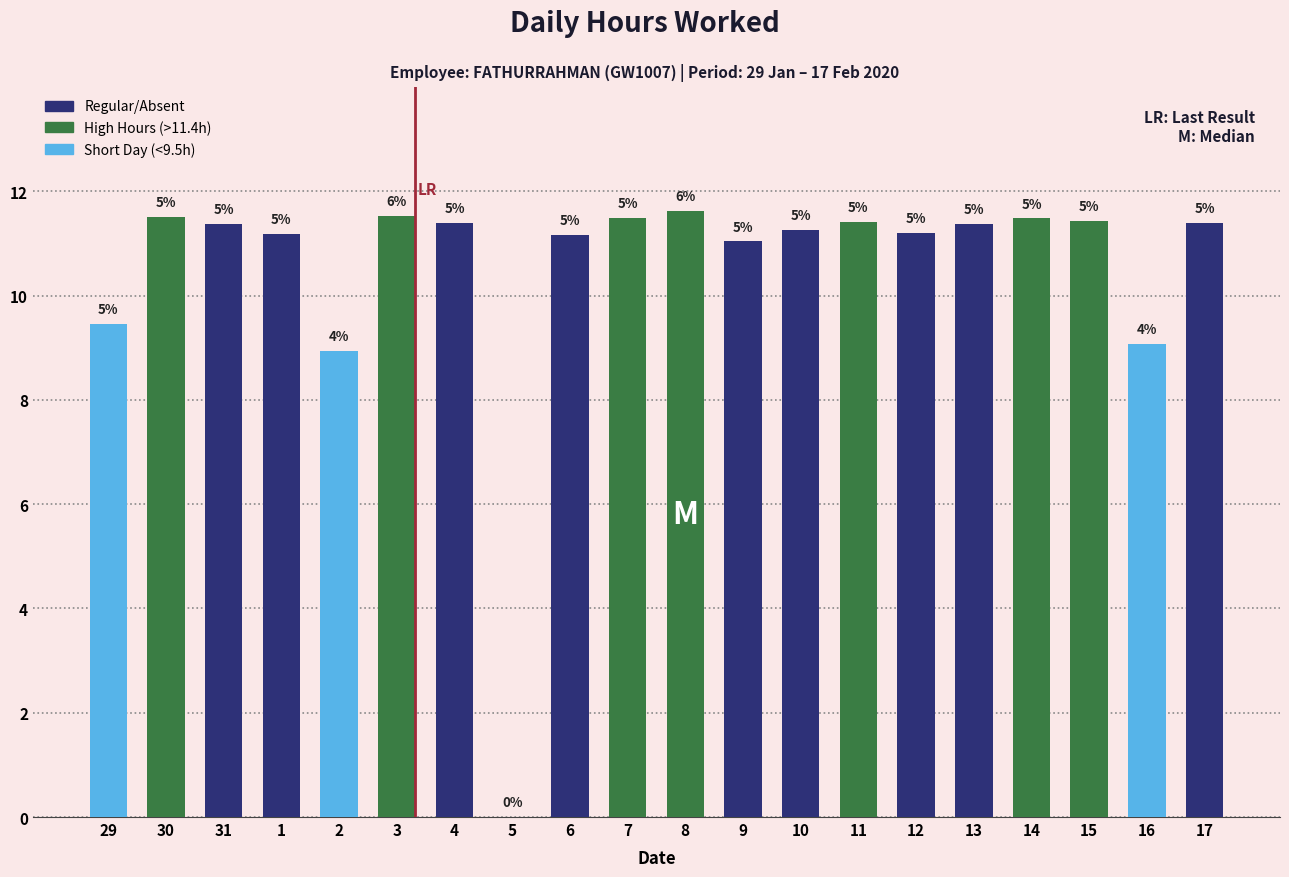

What is the difference between the second highest and second lowest values?

2.6